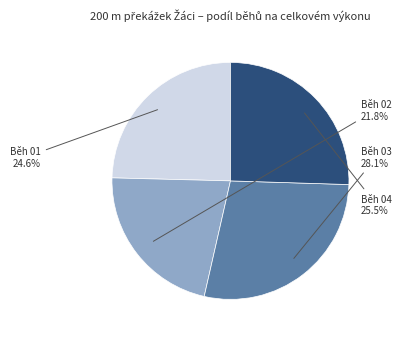

Approximately how many times larger is the value at Běh 02 compared to Běh 01?

0.9